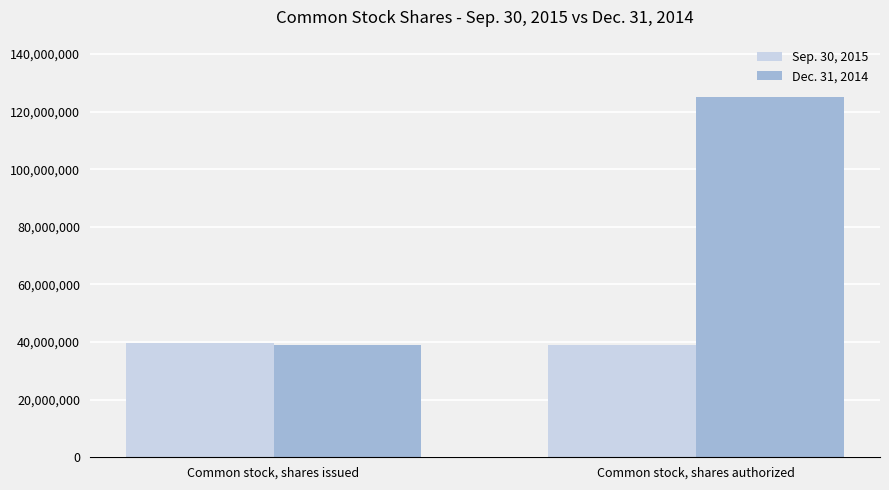

What is the lowest value of the Dec. 31, 2014 series?

39147153